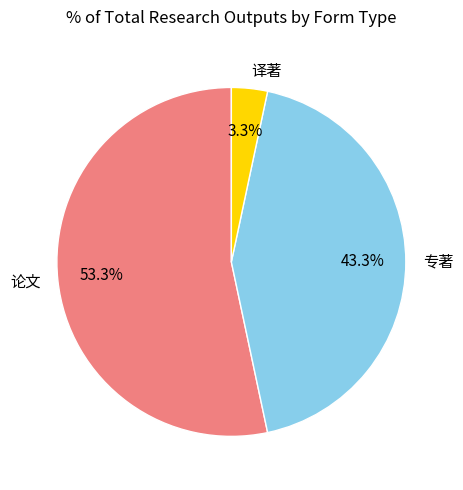

Which category accounts for the majority?

论文